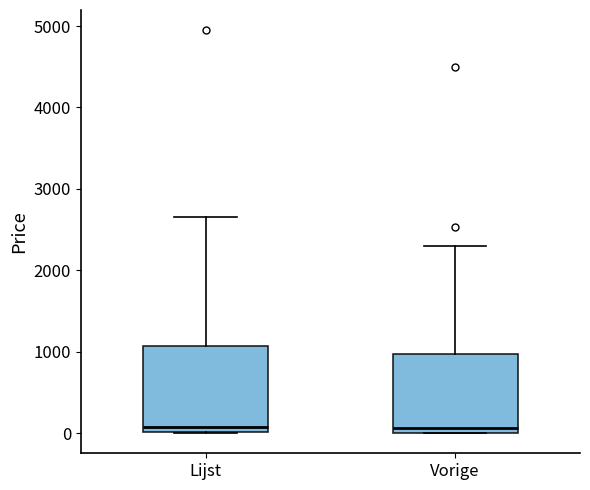

Where does the upper whisker of the box for Vorige end on the y-axis? The values are not printed on the chart, so give them approximately, as read against the axis.

2300